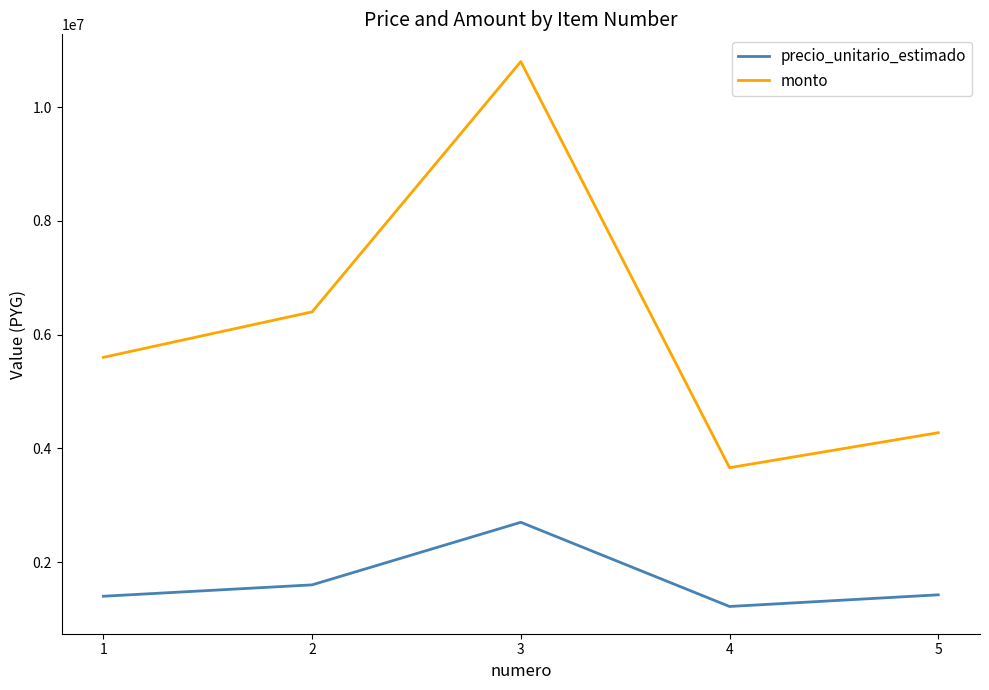

At which category is the sum across all series the highest?

3